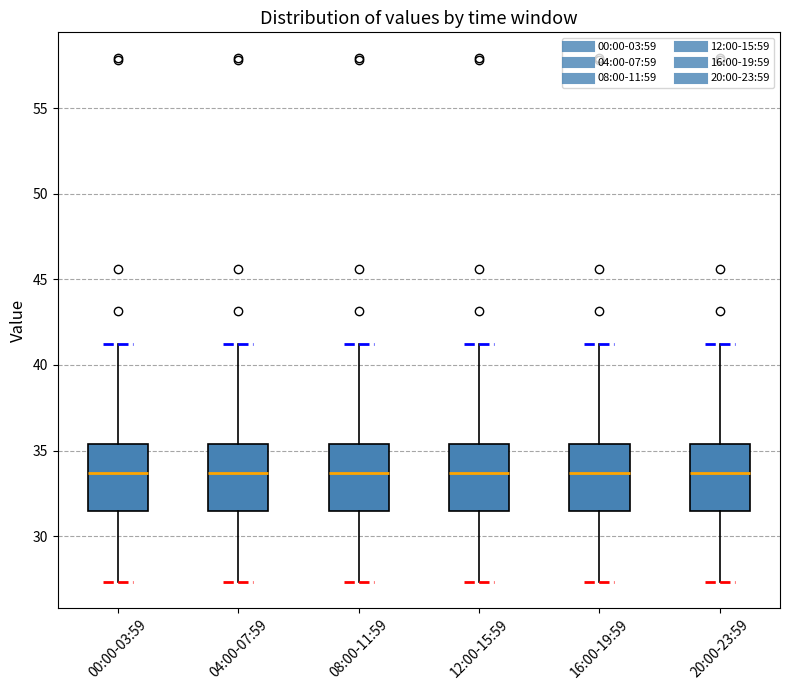

Where is the upper edge of the box for 20:00-23:59 on the y-axis? The values are not printed on the chart, so give them approximately, as read against the axis.

35.5